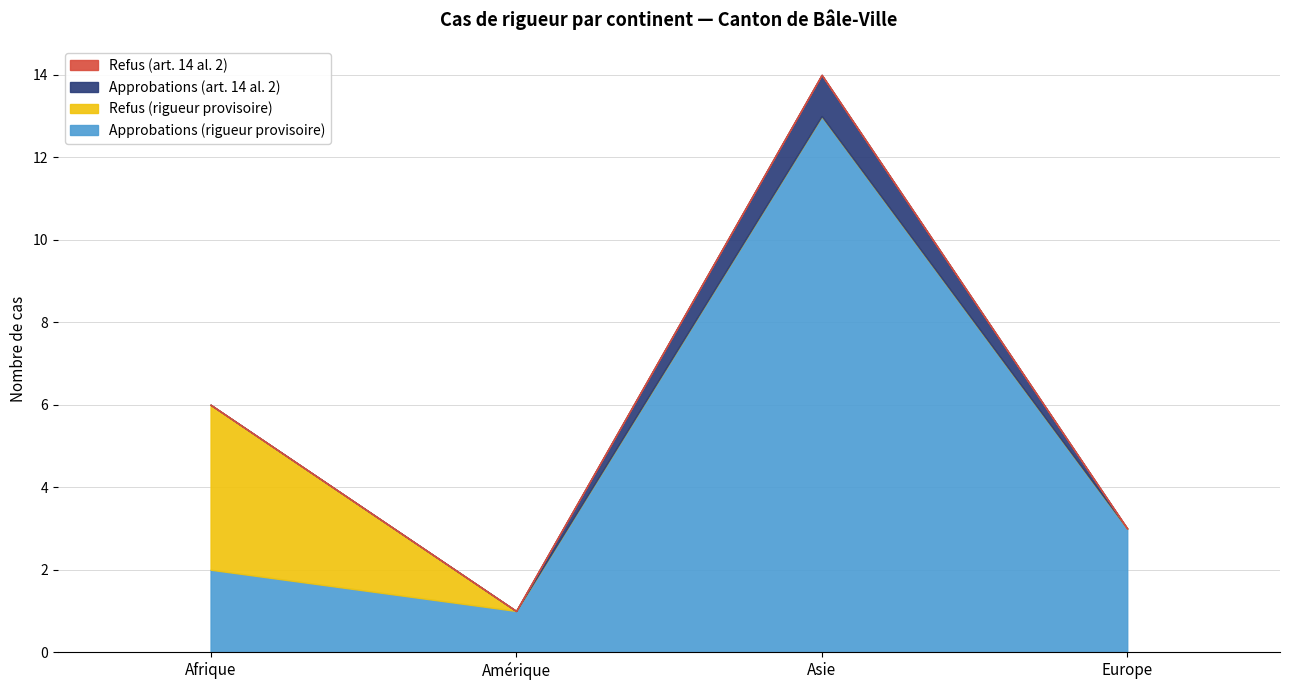

True or false: Approbations (rigueur provisoire) and Refus (rigueur provisoire) cross at least once.

True